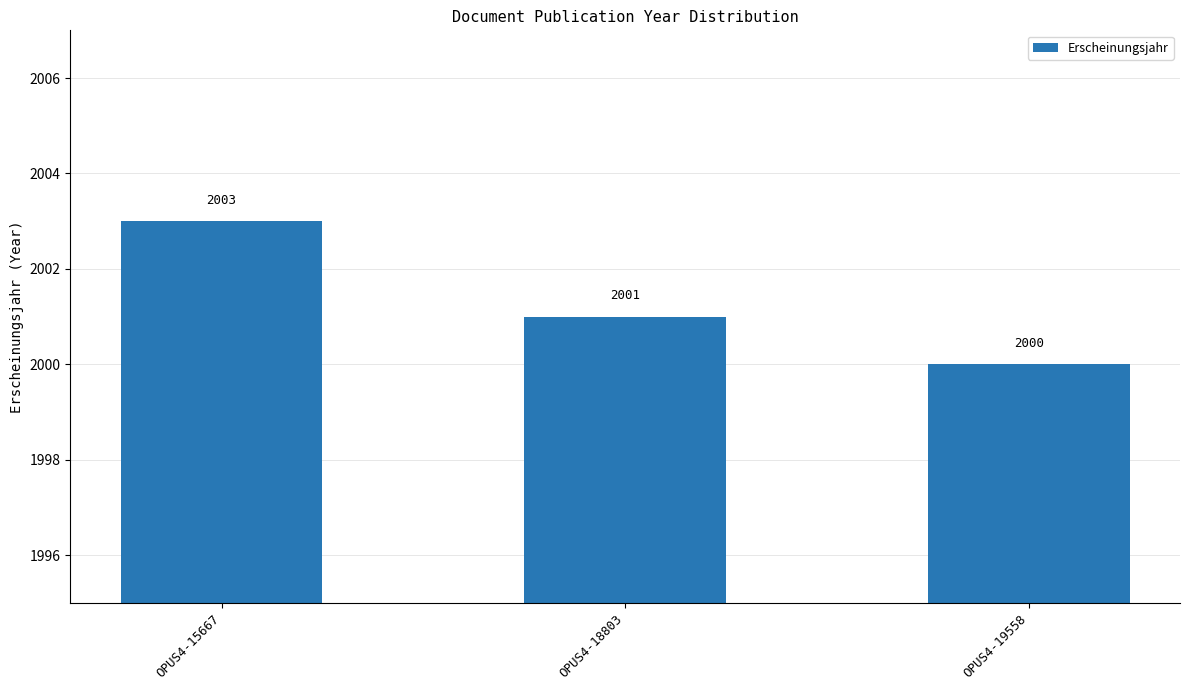

Where does the data first go above 2001?

OPUS4-15667